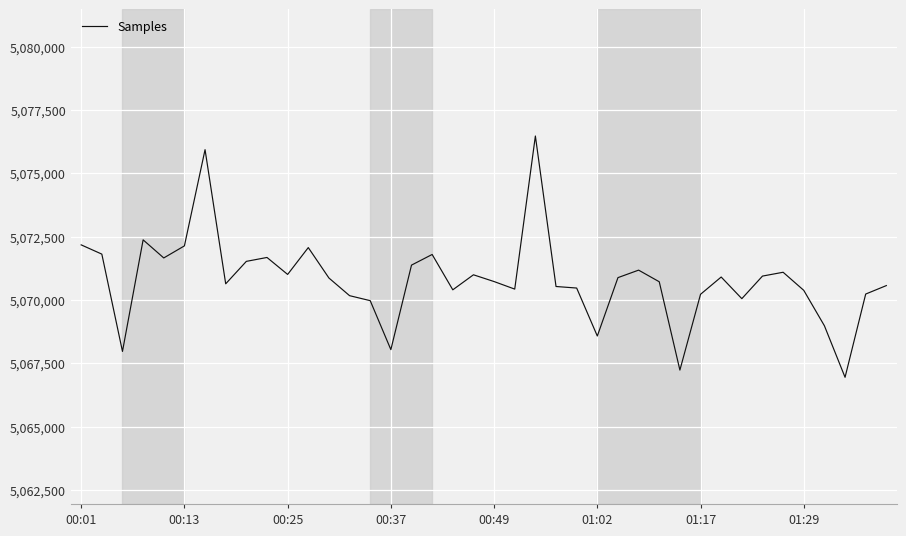

What is the smallest value displayed?

5066949